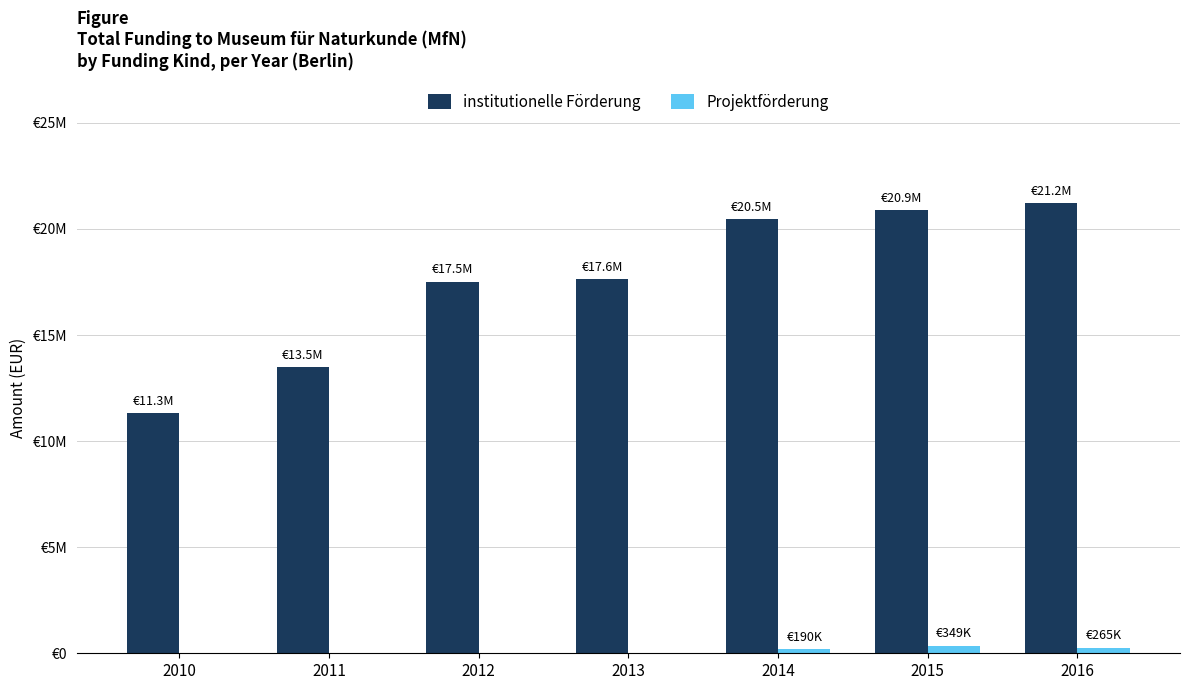

What is the difference between the maximum and second lowest values in the institutionelle Förderung series?

7716291